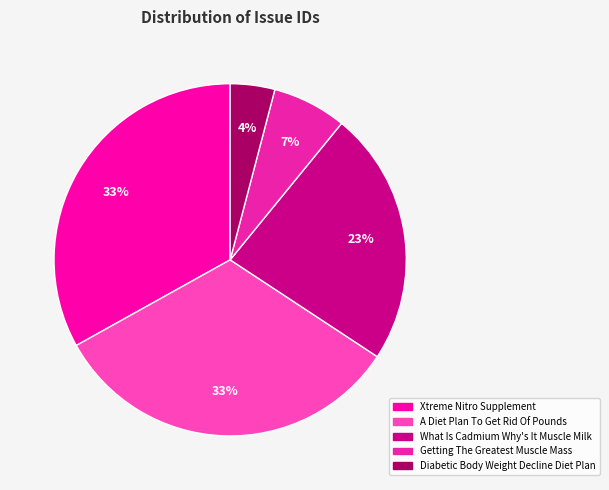

To the nearest percent, what portion does Getting The Greatest Muscle Mass represent?

7%